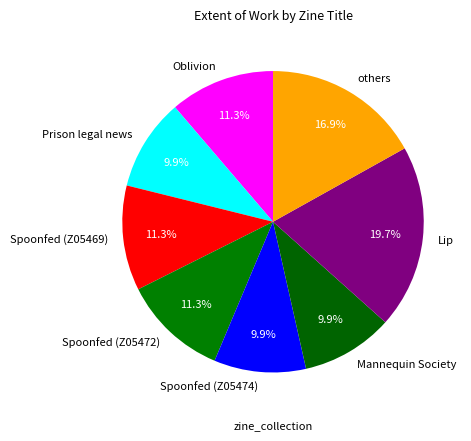

To the nearest percent, what is the average slice percentage?

12%